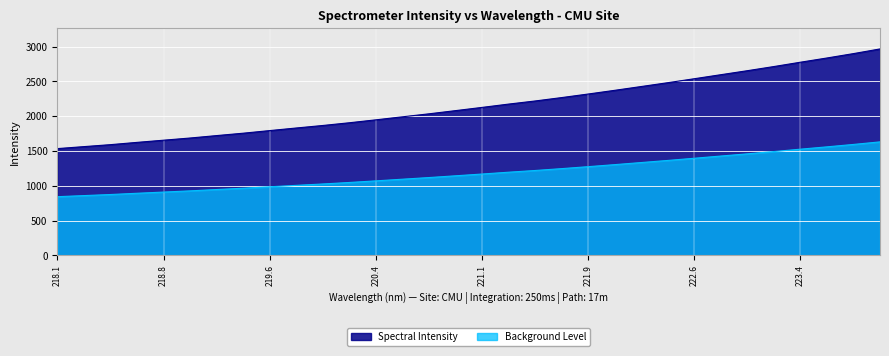

How many data points are above 2127?

16